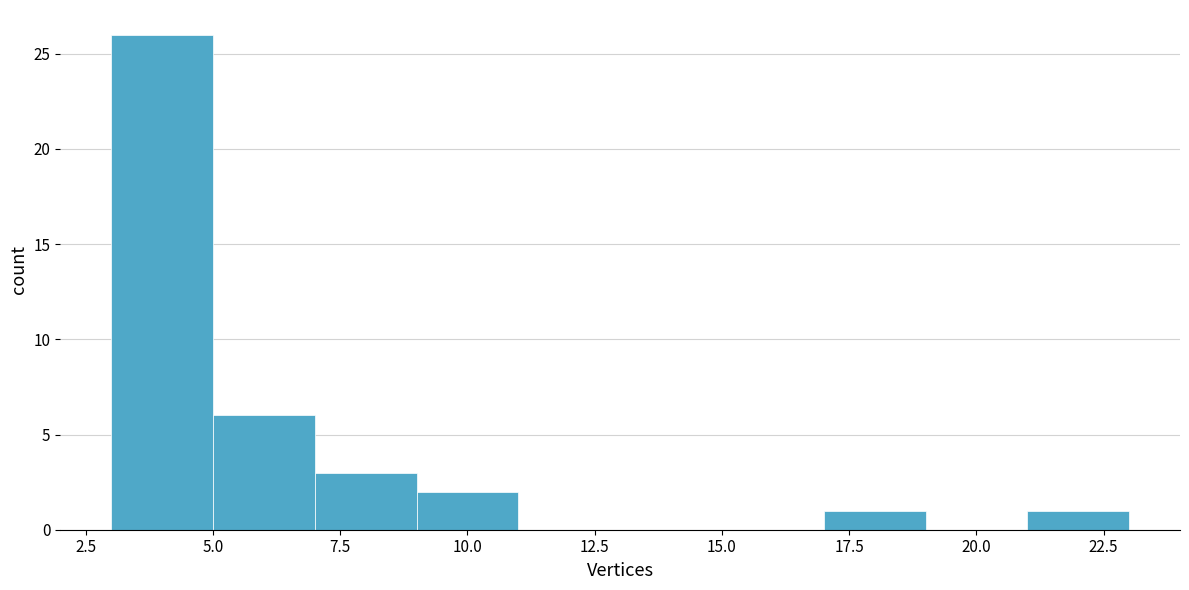

Which range on the x-axis has the tallest bar?

3 to 5